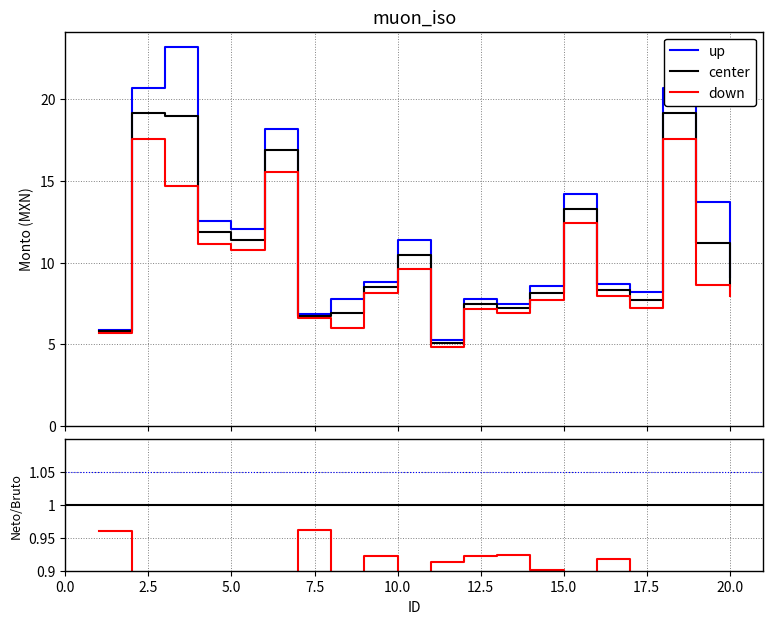

What is the difference between the maximum and second lowest values in the Monto bruto series?

17.3